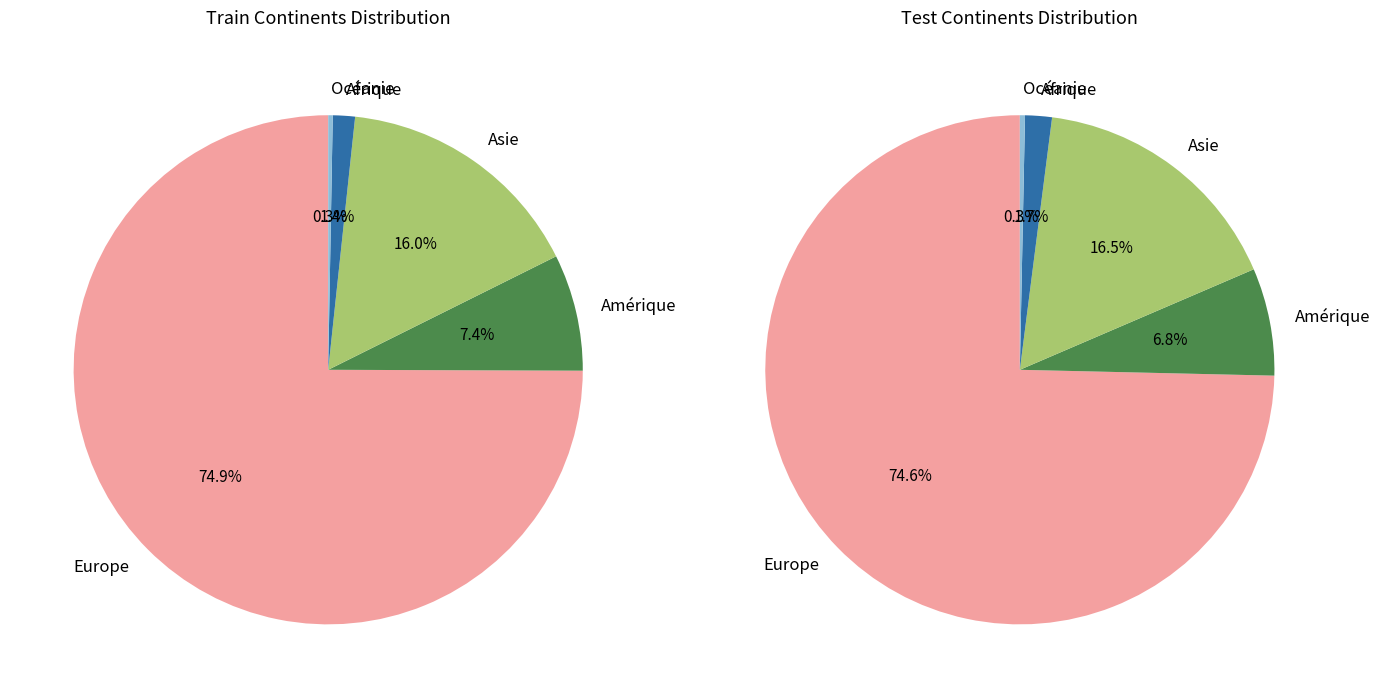

How many slices are in this pie chart?

5